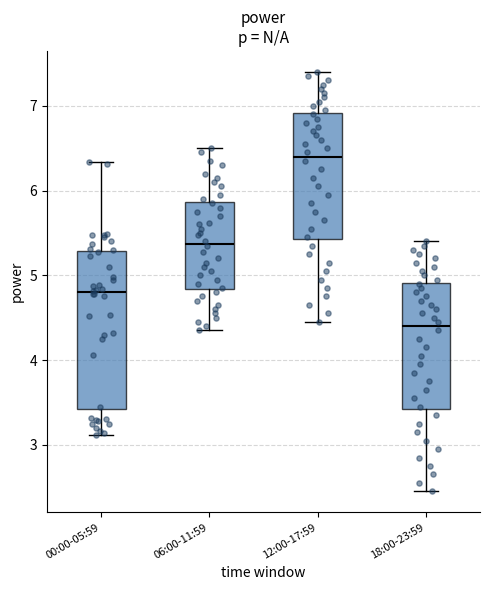

Where does the median line of the box for 18:00-23:59 sit on the y-axis? The values are not printed on the chart, so give them approximately, as read against the axis.

4.4